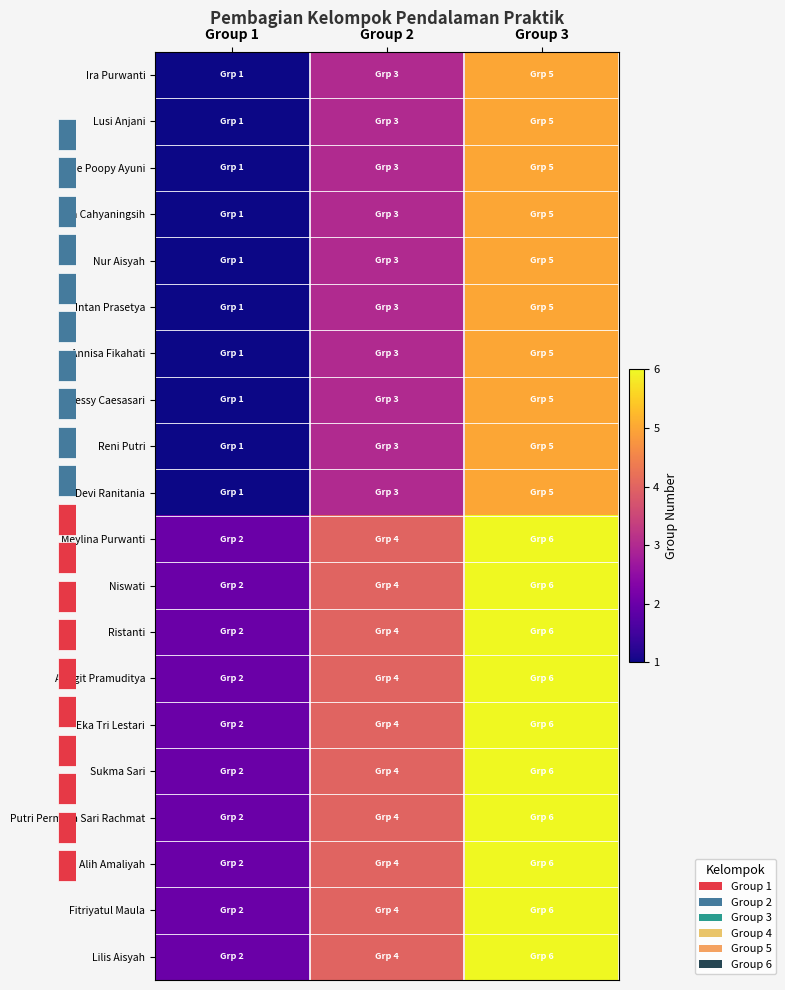

At Group 2, list the series in order from smallest to largest.

Ira Purwanti, Lusi Anjani, Ade Poopy Ayuni, Lia Cahyaningsih, Nur Aisyah, Intan Prasetya, Annisa Fikahati, Dessy Caesasari, Reni Putri, Devi Ranitania, Meylina Purwanti, Niswati, Ristanti, Anggit Pramuditya, Eka Tri Lestari, Sukma Sari, Putri Permata Sari Rachmat, Alih Amaliyah, Fitriyatul Maula, Lilis Aisyah